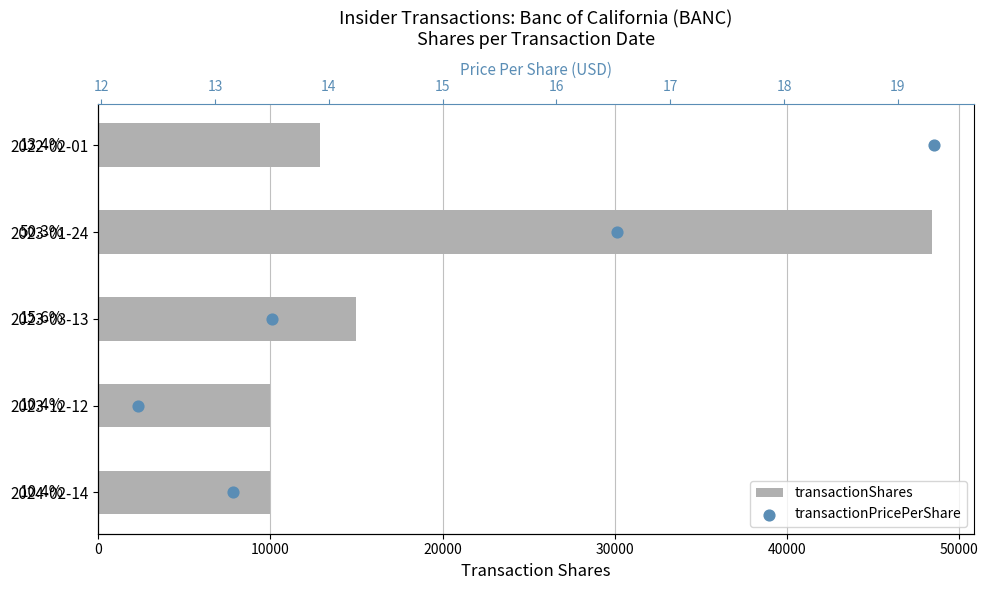

At how many categories does at least one series exceed 21027?

1